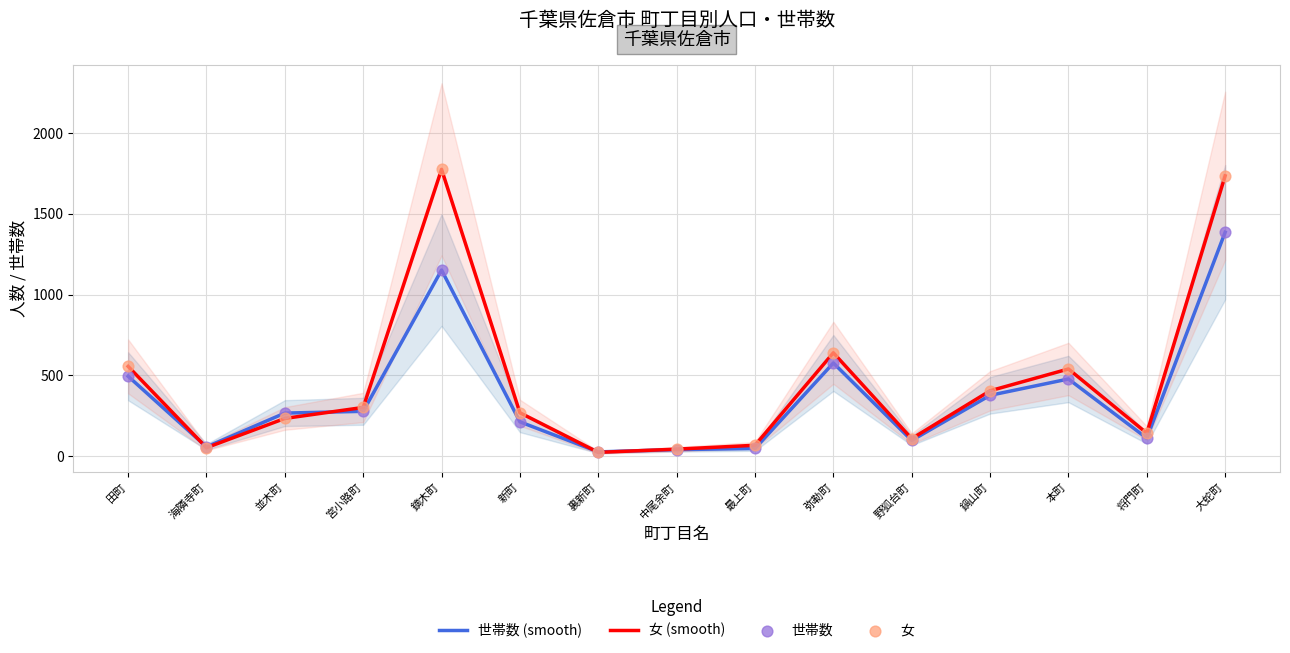

Which series has the largest total across all categories?

女 (smooth)